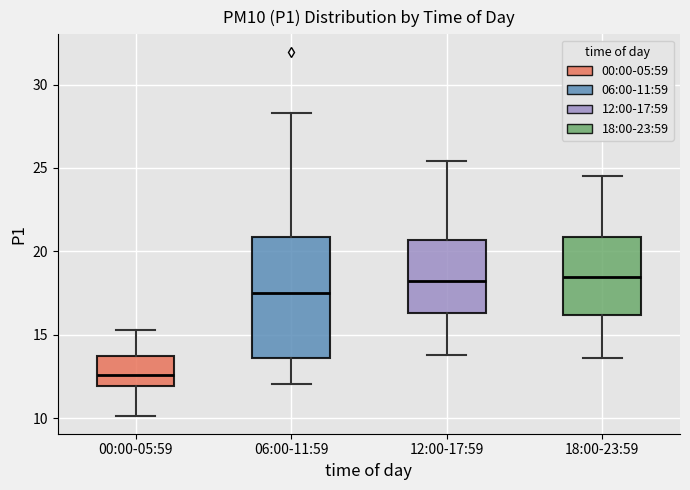

Where is the upper edge of the box for 12:00-17:59 on the y-axis? The values are not printed on the chart, so give them approximately, as read against the axis.

20.5